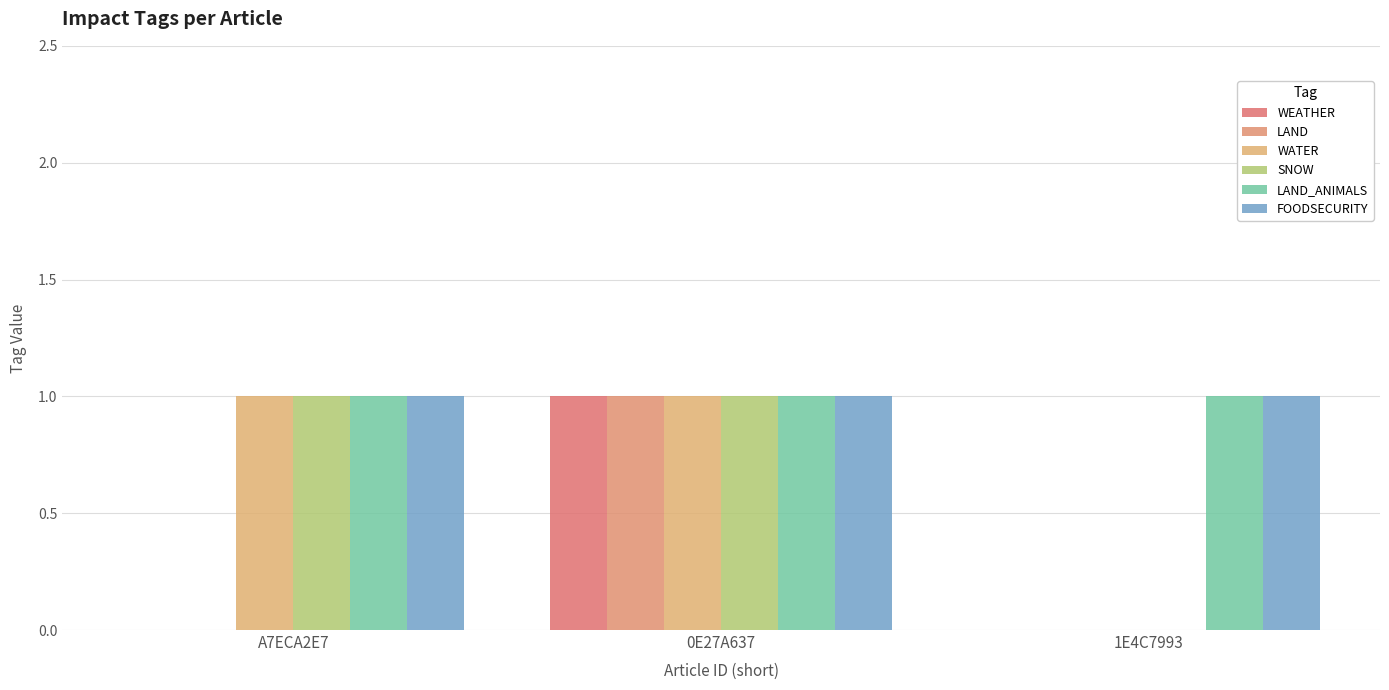

Which series has the largest range (max minus min)?

WEATHER